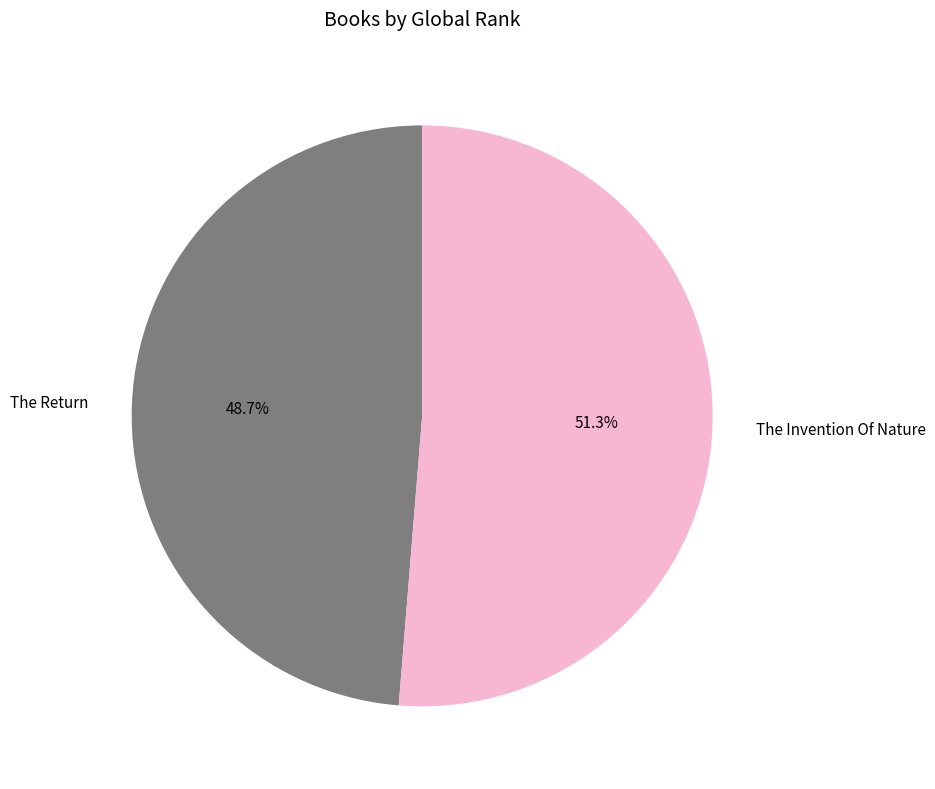

Rank the categories by value from lowest to highest.

The Return, The Invention Of Nature